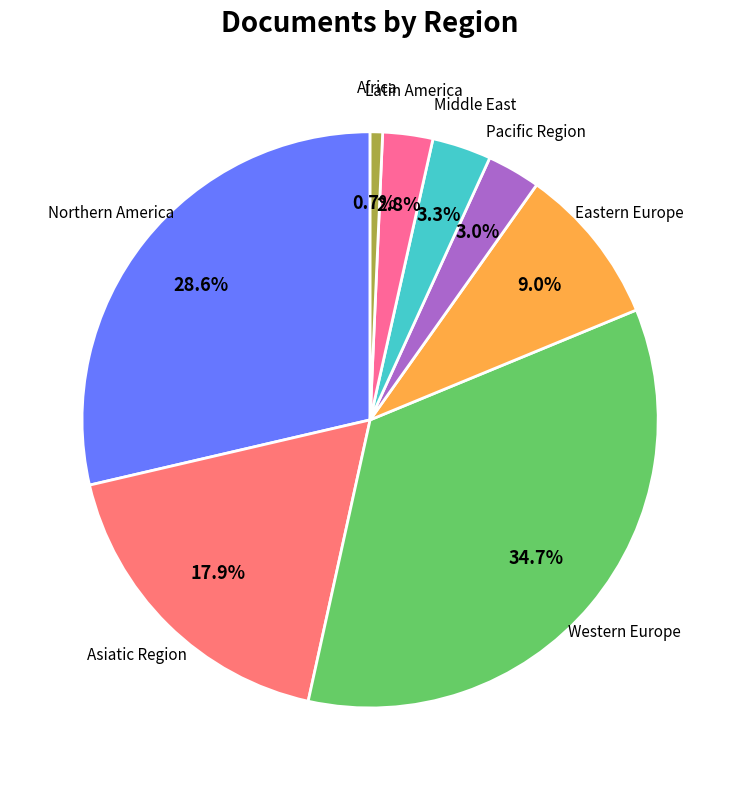

How much of the chart is everything except Latin America?

97.2%